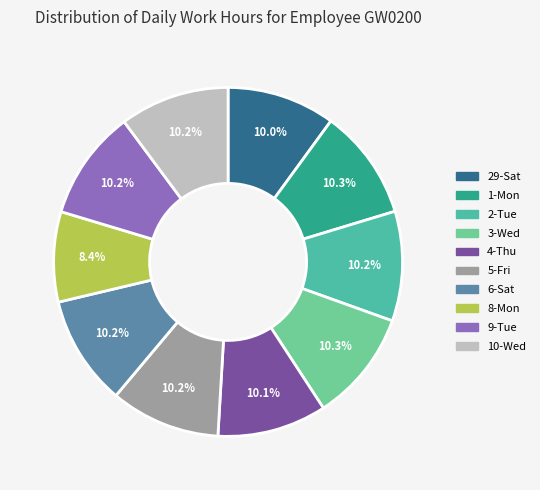

Which slice is the smallest?

8-Mon